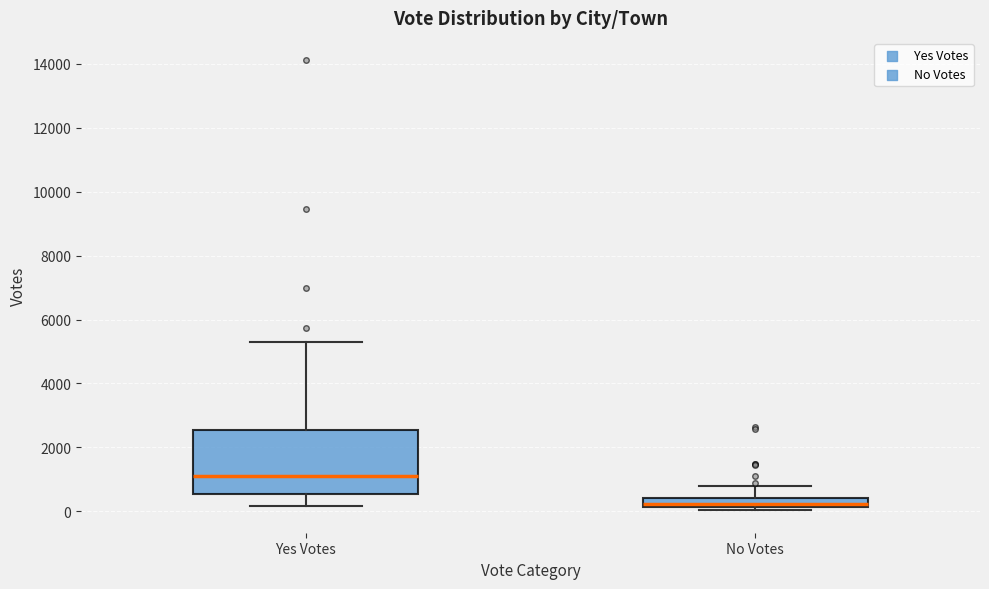

Comparing the boxes themselves (not the whiskers), which one is the tallest?

Yes Votes